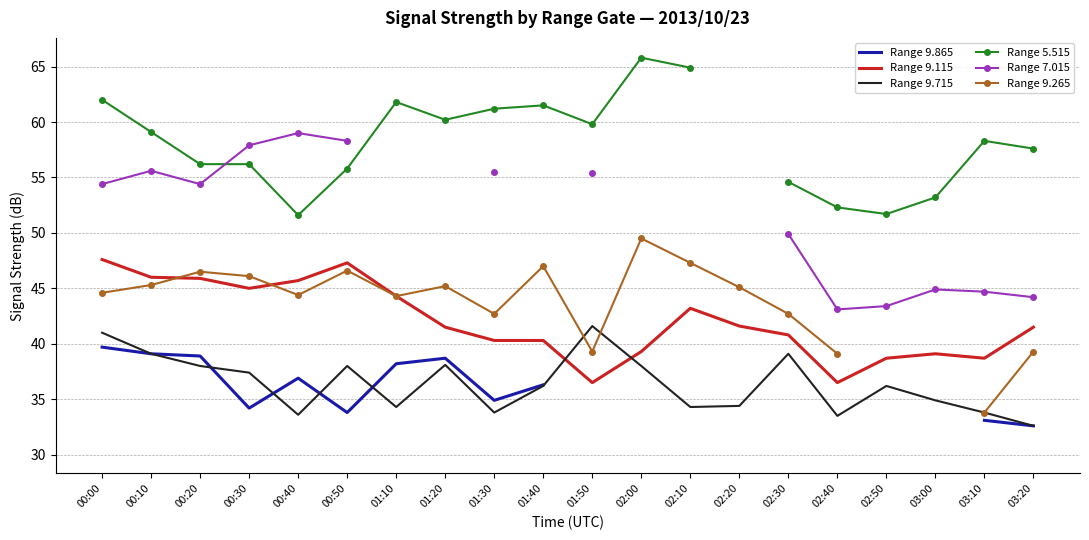

At how many categories does at least one series exceed 53?

17